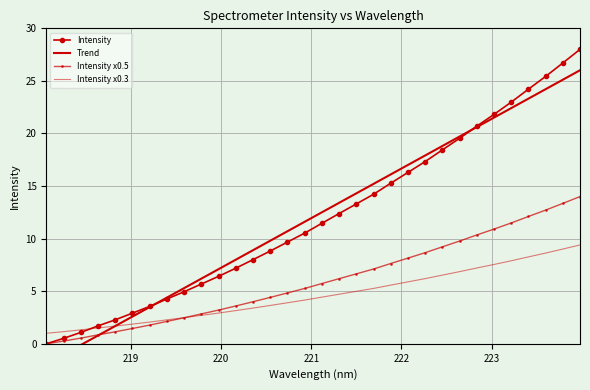

True or false: Intensity x0.5 has more than 1 interior local peaks.

False